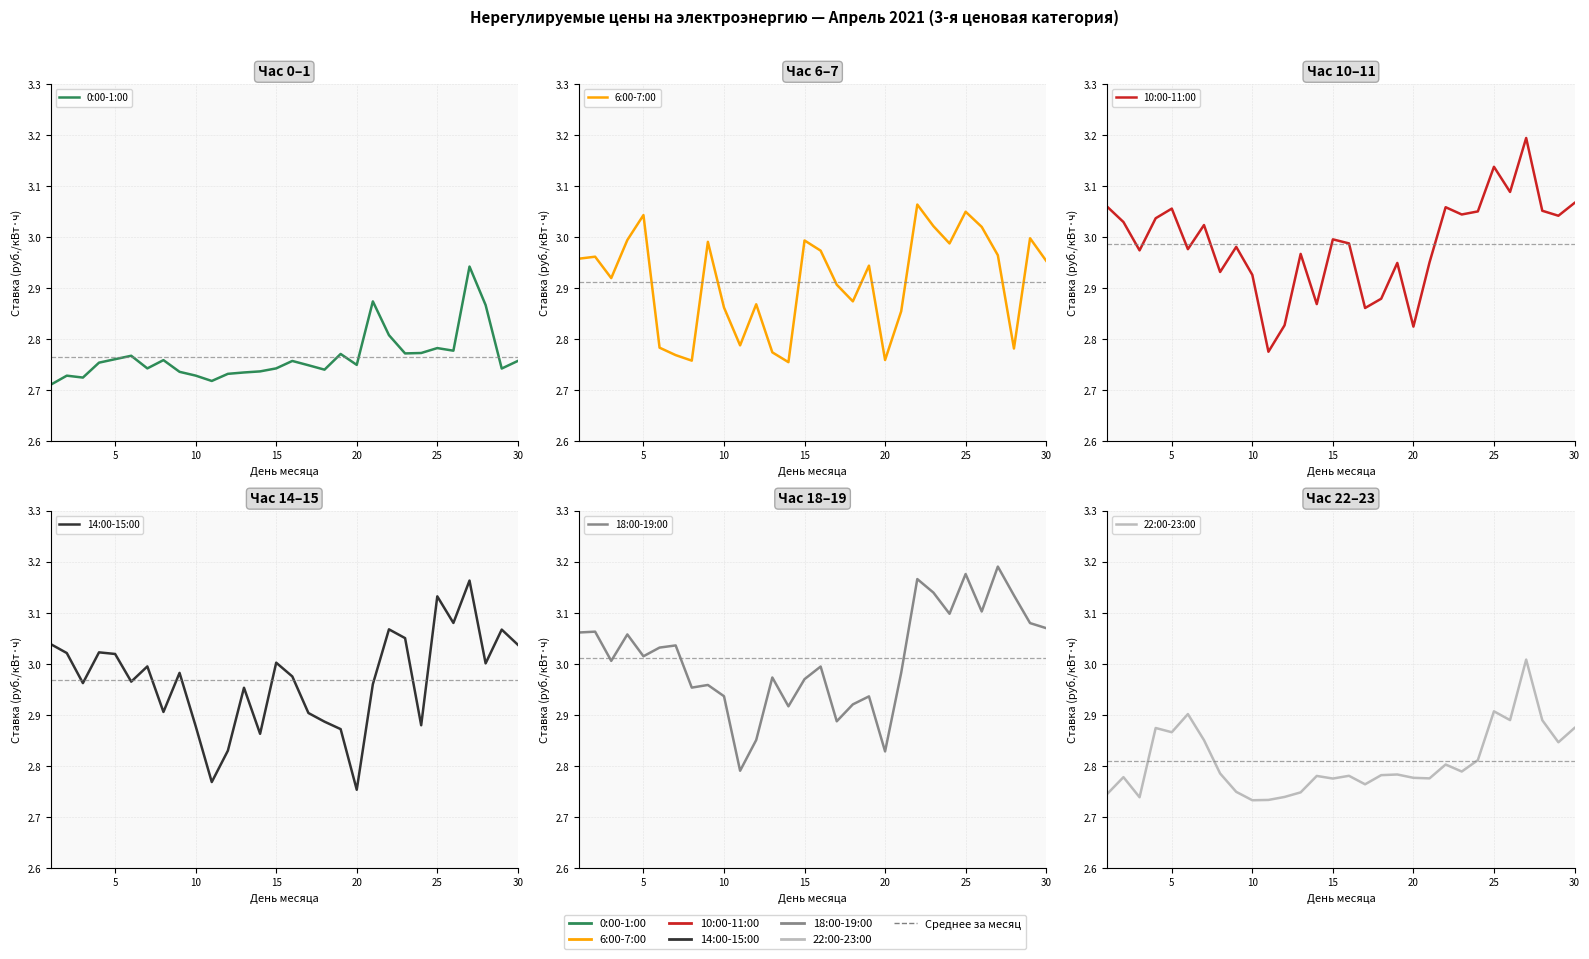

What are all the series names shown in the legend?

0:00-1:00, 6:00-7:00, 10:00-11:00, 14:00-15:00, 18:00-19:00, 22:00-23:00